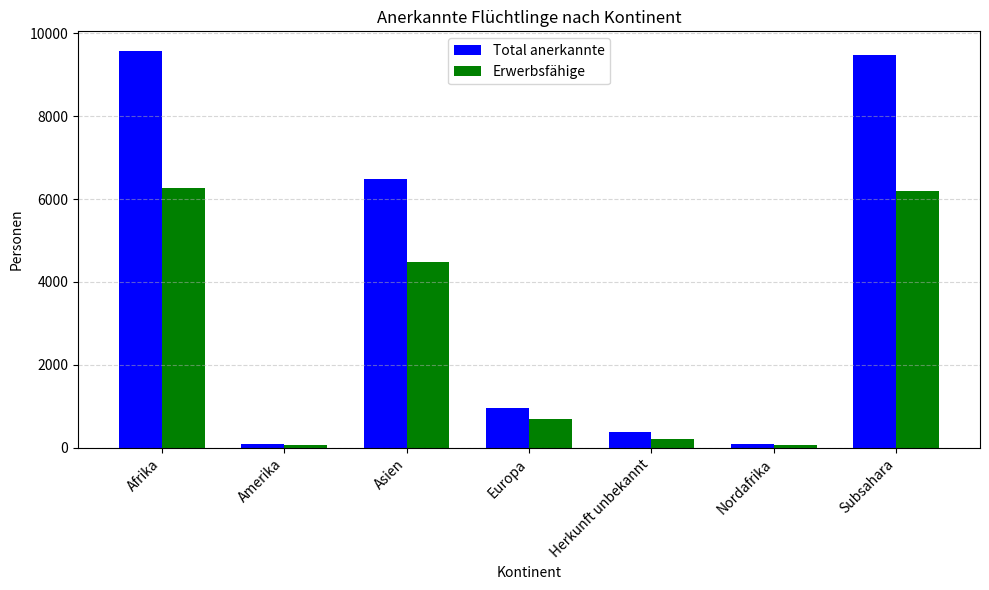

What are all the series names shown in the legend?

Total anerkannte, Erwerbsfähige